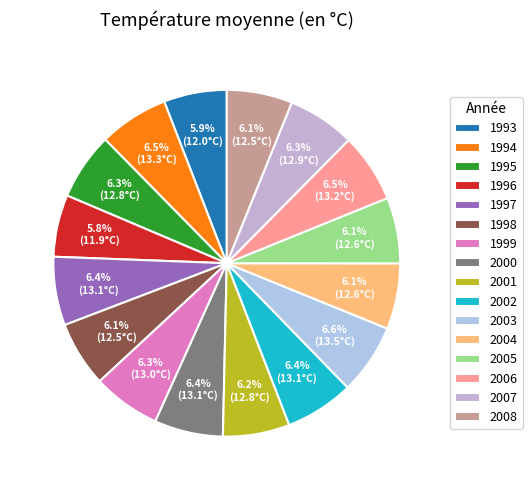

What percentage is the 1998 slice, to the nearest percent?

6%